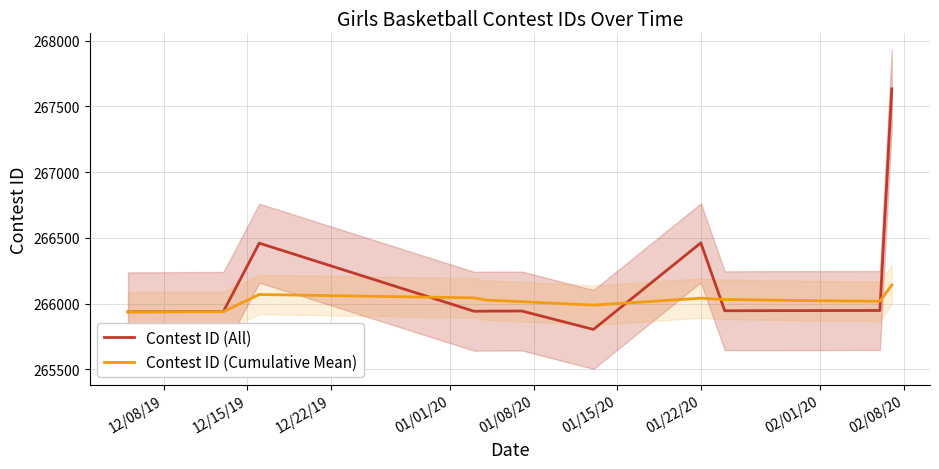

Which series has the widest spread of values?

Contest ID (All)